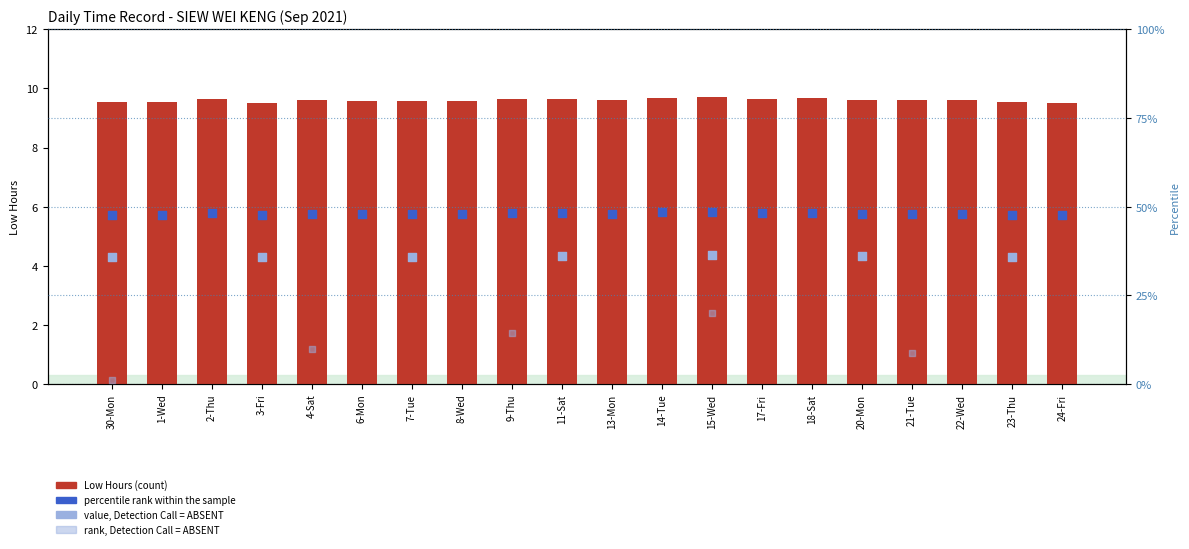

What is the ratio of the value at 21-Tue to the value at 8-Wed?

1.0